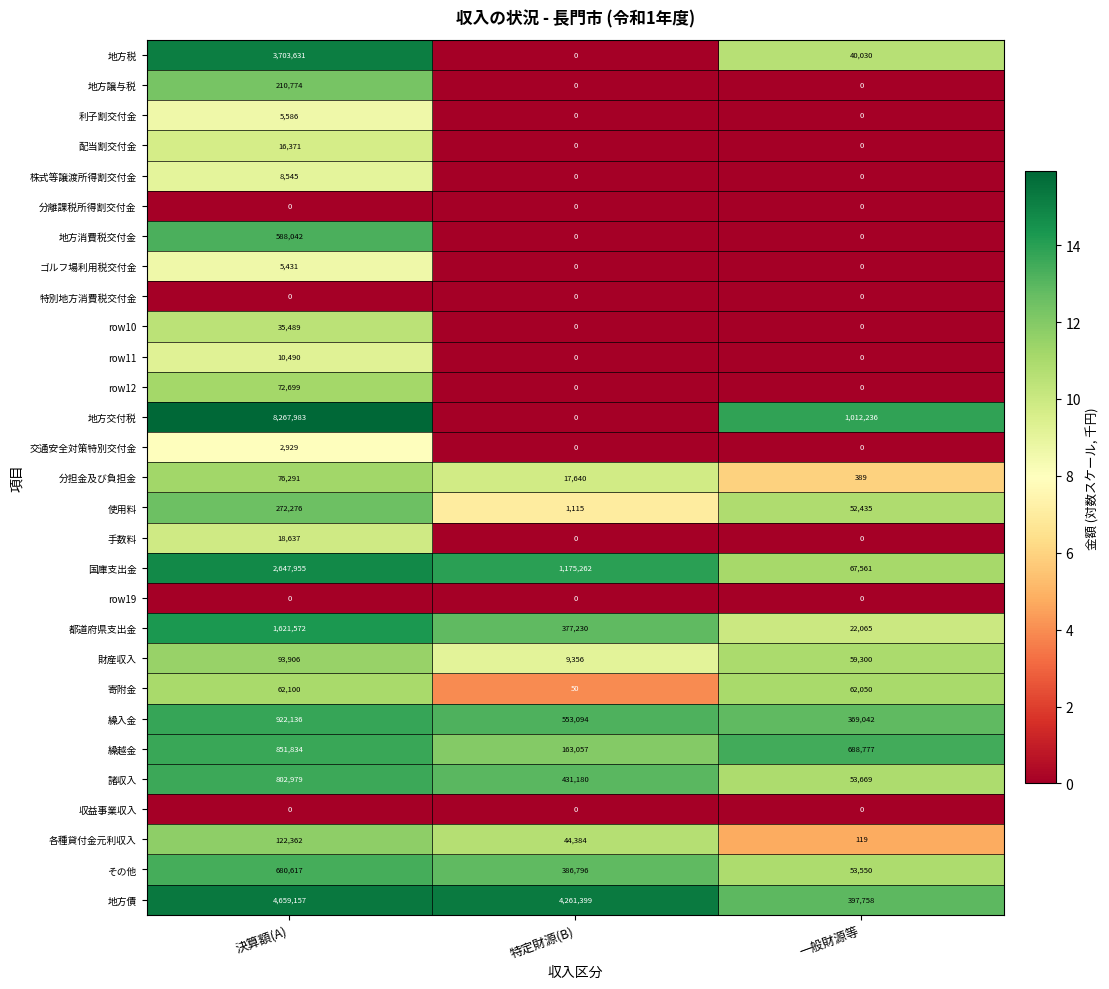

What is the highest value of the その他 series?

680617